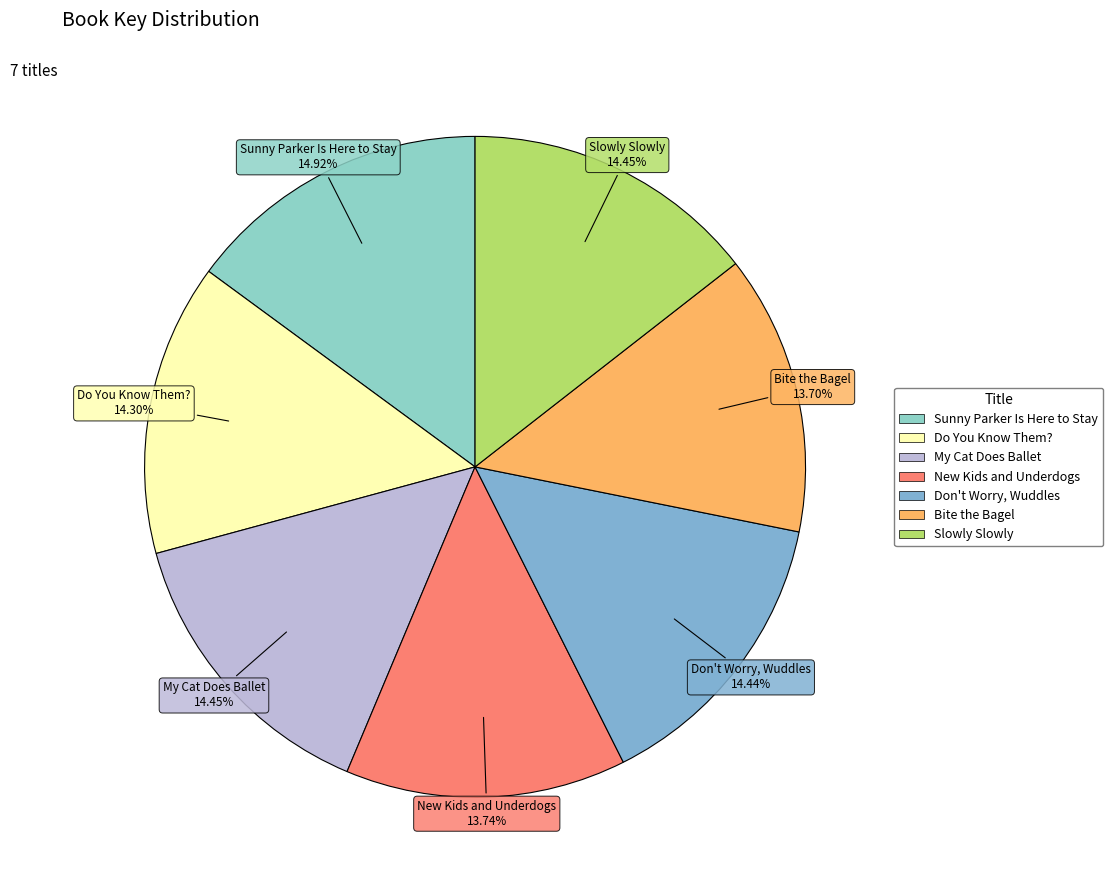

Do Slowly Slowly and Sunny Parker Is Here to Stay together represent more than half of the pie?

No